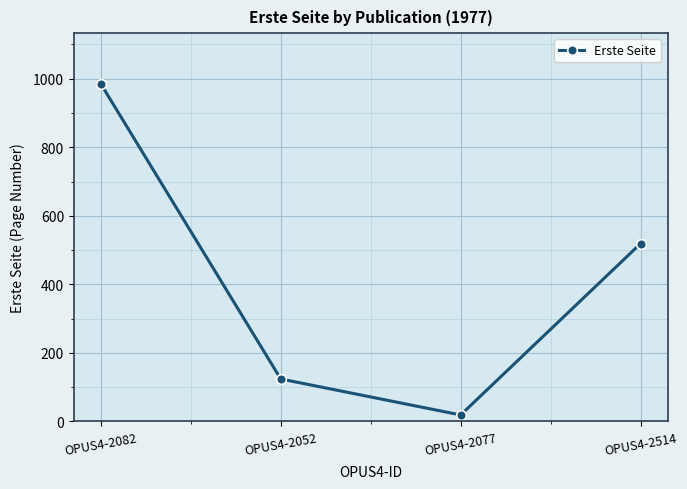

Rank the categories by value from highest to lowest.

OPUS4-2082, OPUS4-2514, OPUS4-2052, OPUS4-2077